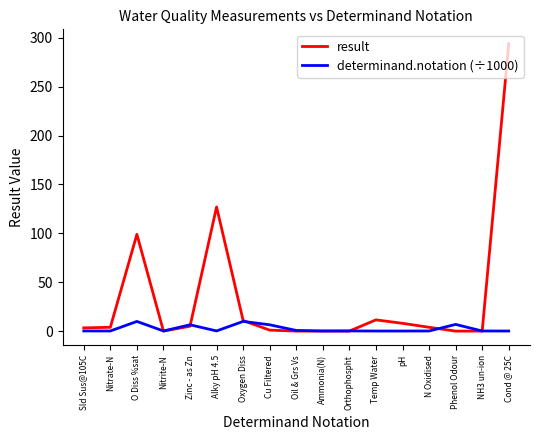

The result series shows 0.0 at Ammonia(N). True or false?

True